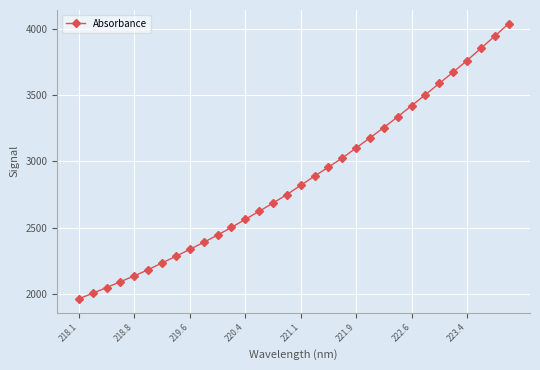

What is the difference between the second highest and second lowest values?

1939.1